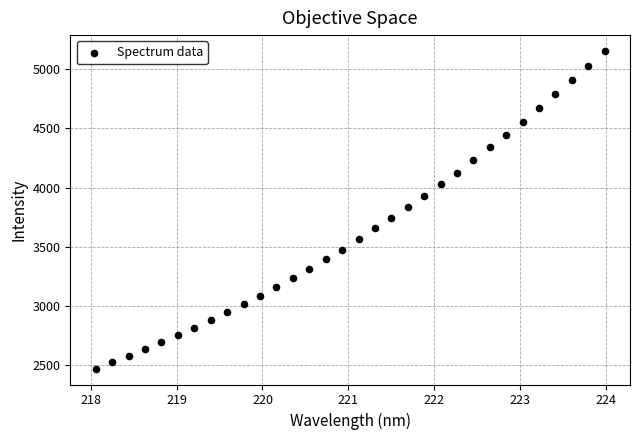

What is the range of X values (max minus min)?

5.9